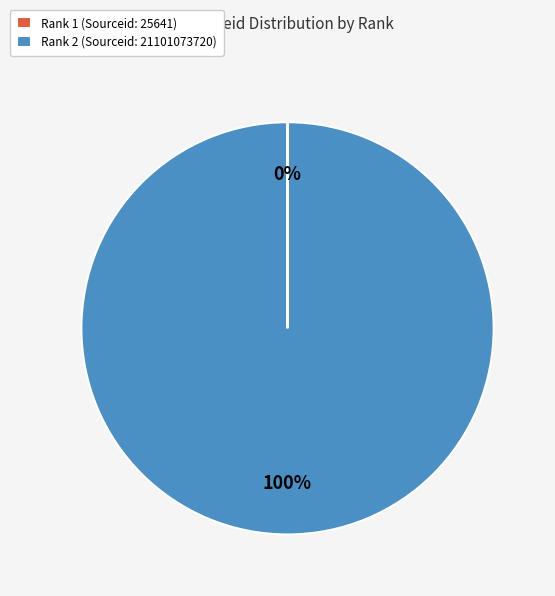

Which category has the biggest portion of the pie?

Rank 2 (Sourceid: 21101073720)